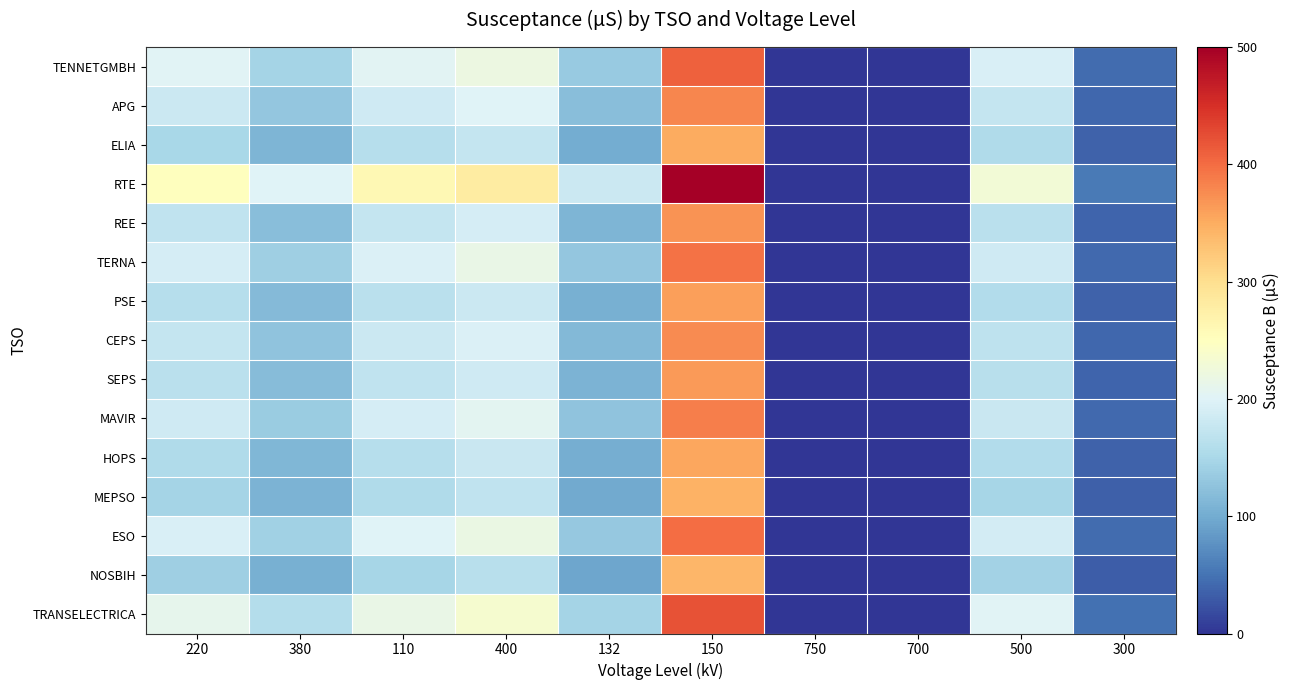

Reading left to right, transcribe all the data shown in this chart.

TENNETGMBH: 220=201.6	380=145.9	110=204.1	400=219.5	132=133.8	150=409.0	750=0.0	700=0.5	500=194.8	300=43.8
APG: 220=180.5	380=130.2	110=185.3	400=200.1	132=120.4	150=380.2	750=0.0	700=0.5	500=175.3	300=40.1
ELIA: 220=150.3	380=110.5	110=160.2	400=175.4	132=100.2	150=350.1	750=0.0	700=0.5	500=155.2	300=35.5
RTE: 220=250.1	380=200.3	110=260.5	400=280.2	132=180.3	150=500.4	750=0.0	700=0.6	500=230.1	300=55.3
REE: 220=170.2	380=120.4	110=175.3	400=190.5	132=110.3	150=370.2	750=0.0	700=0.5	500=165.3	300=38.2
TERNA: 220=190.4	380=140.2	110=195.5	400=215.3	132=130.1	150=395.3	750=0.0	700=0.5	500=185.4	300=42.1
PSE: 220=160.3	380=115.3	110=165.4	400=180.2	132=105.4	150=360.3	750=0.0	700=0.5	500=158.2	300=36.8
CEPS: 220=175.5	380=125.1	110=180.2	400=195.4	132=115.2	150=375.1	750=0.0	700=0.5	500=168.1	300=39.5
SEPS: 220=165.4	380=118.2	110=170.3	400=185.1	132=108.3	150=365.2	750=0.0	700=0.5	500=162.3	300=37.5
MAVIR: 220=185.3	380=135.4	110=190.1	400=205.2	132=125.4	150=385.4	750=0.0	700=0.5	500=178.4	300=41.2
HOPS: 220=155.2	380=112.3	110=162.1	400=178.3	132=102.1	150=355.2	750=0.0	700=0.5	500=157.1	300=35.9
MEPSO: 220=145.1	380=108.4	110=155.3	400=170.2	132=98.3	150=345.1	750=0.0	700=0.4	500=148.2	300=34.2
ESO: 220=195.2	380=142.1	110=200.4	400=218.1	132=132.2	150=400.1	750=0.0	700=0.5	500=188.3	300=43.5
NOSBIH: 220=140.3	380=105.2	110=148.2	400=162.4	132=95.2	150=340.3	750=0.0	700=0.4	500=143.1	300=33.1
TRANSELECTRICA: 220=210.4	380=158.3	110=215.2	400=235.1	132=145.3	150=420.2	750=0.0	700=0.5	500=202.4	300=47.2